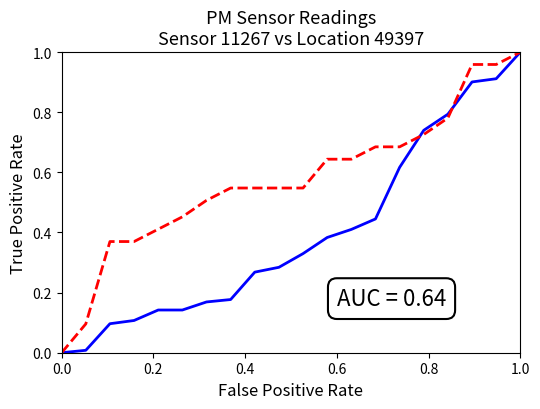

Does the chart have visible grid lines?

No